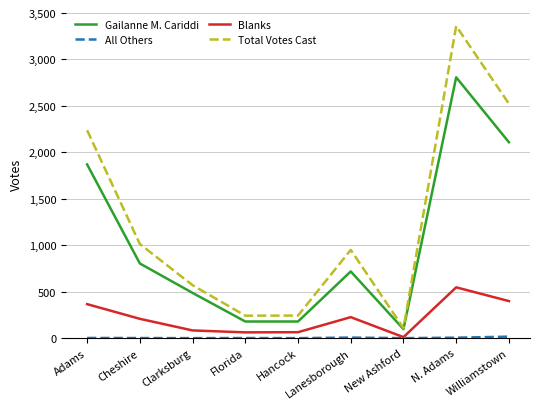

True or false: Blanks and Gailanne M. Cariddi intersect in this chart.

False